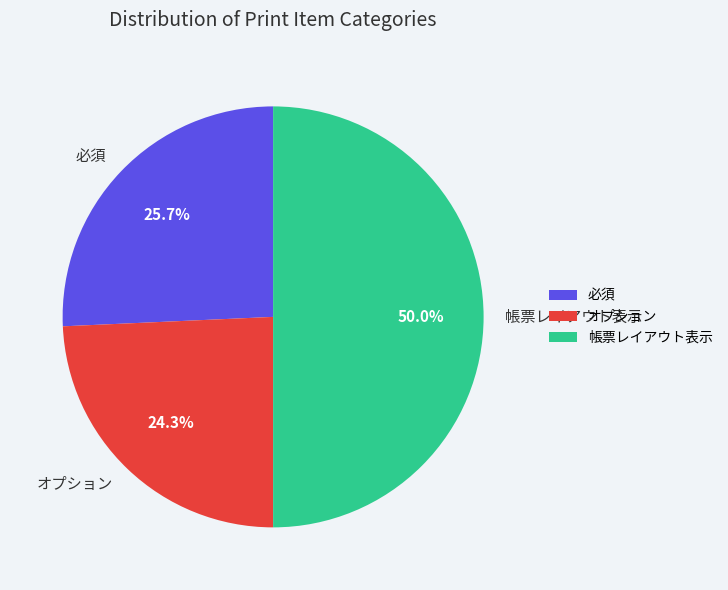

True or false: 必須 accounts for 19% of the total.

False